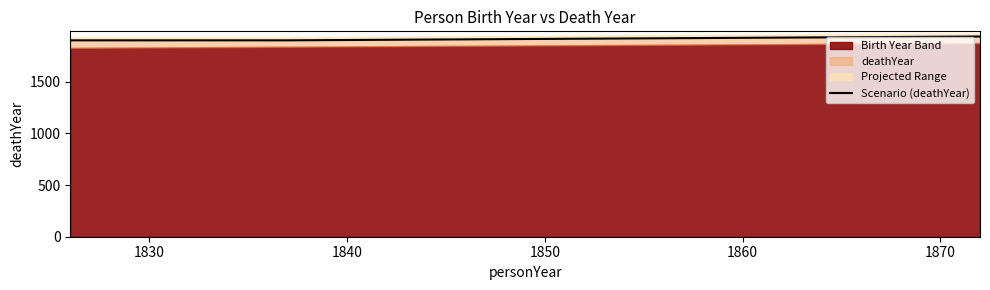

The value at 1820 is 3143. True or false?

False